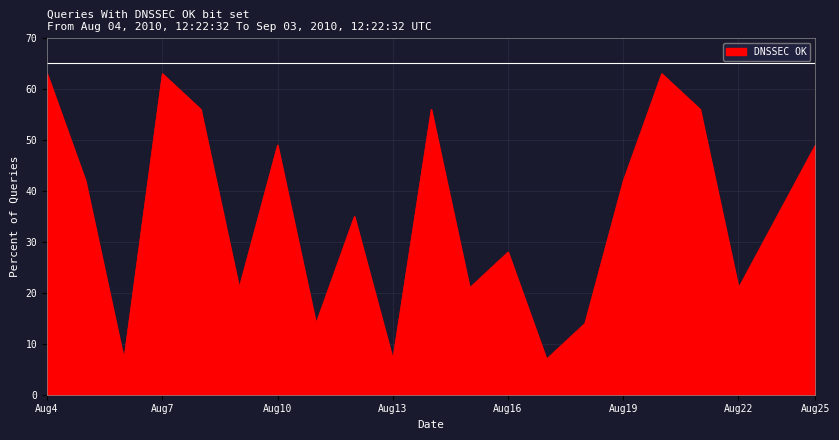

What is the maximum value shown in the chart?

63